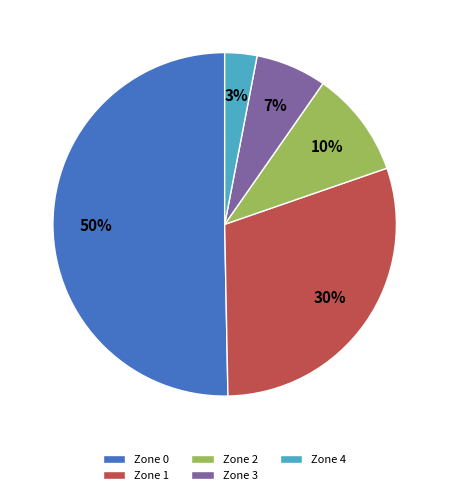

Which category has the smallest portion of the pie?

Zone 4